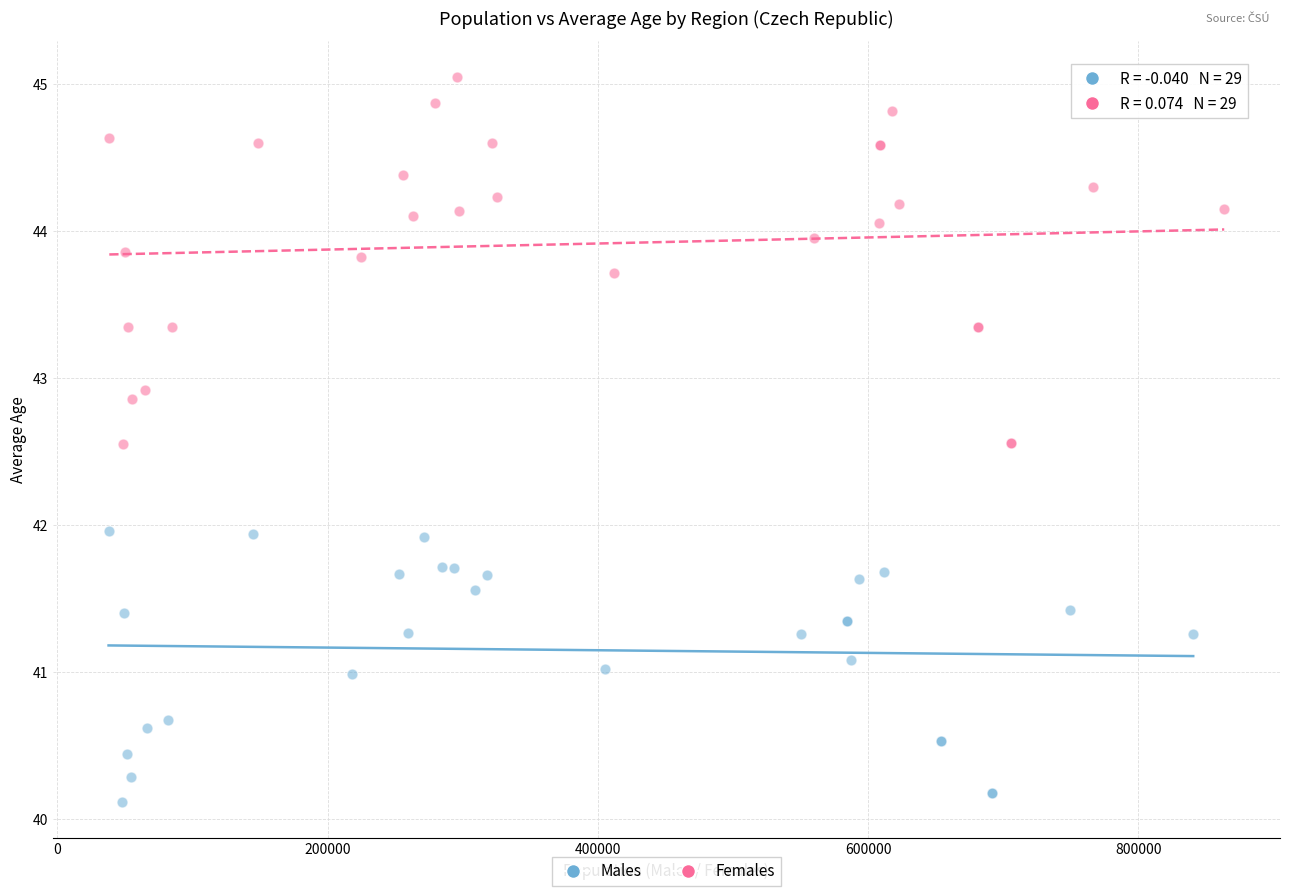

Which series has the widest spread of Y values?

Females